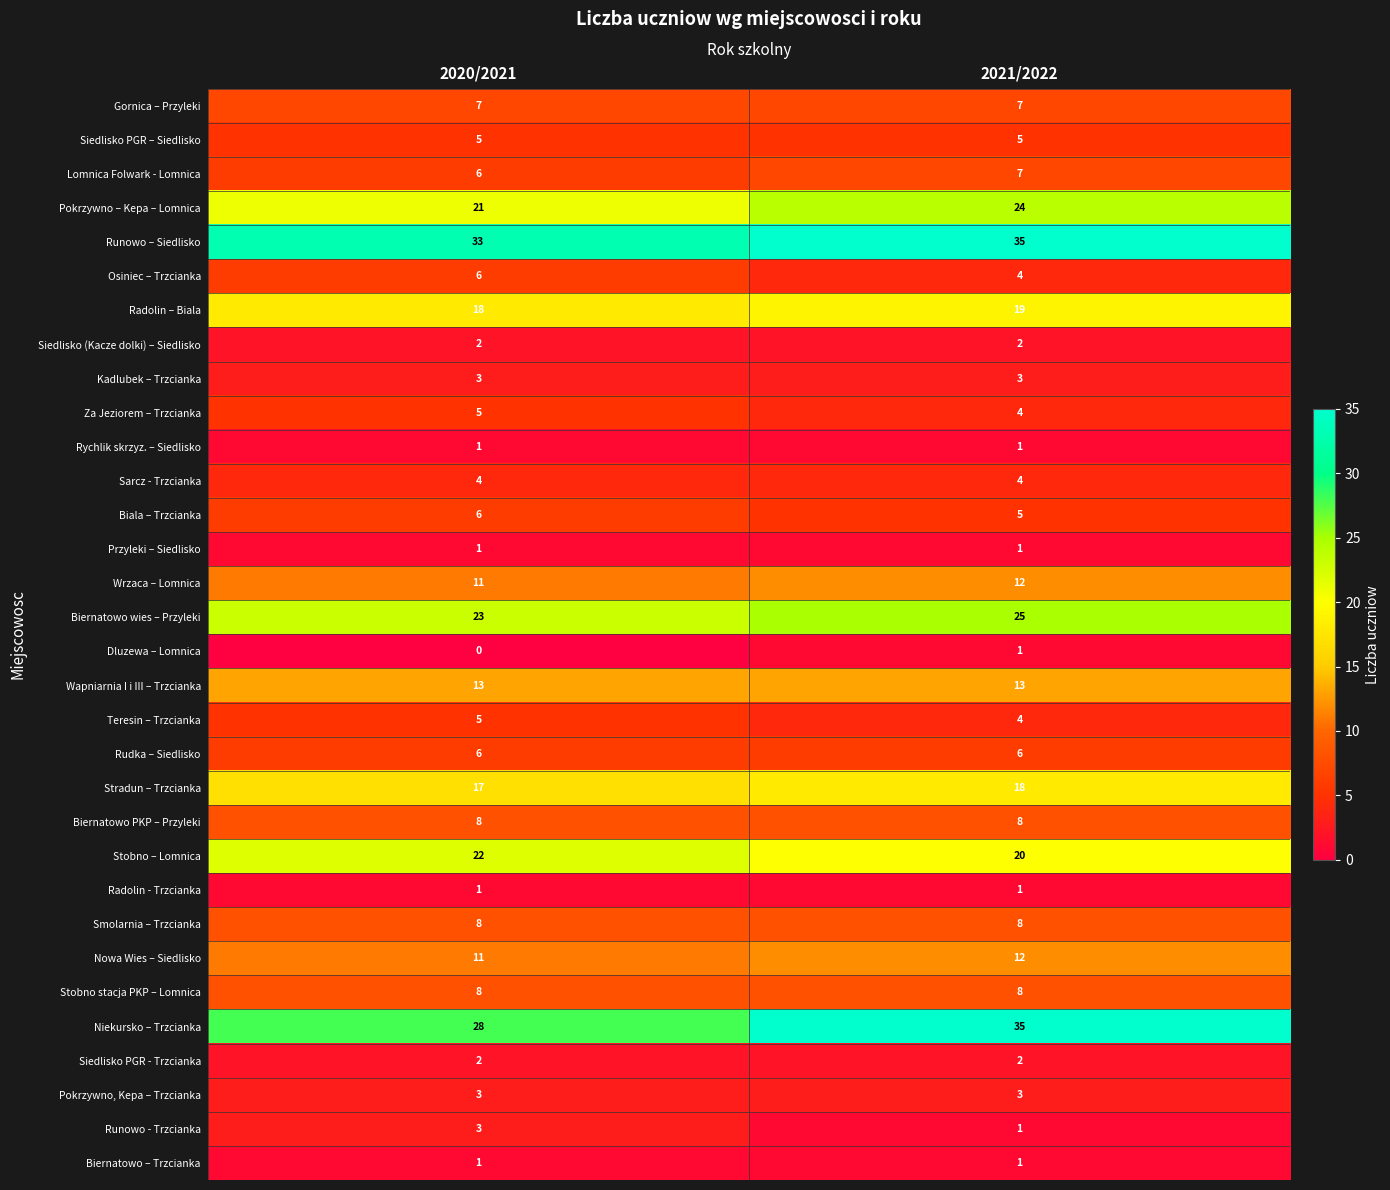

Which series has the widest spread of values?

Niekursko – Trzcianka